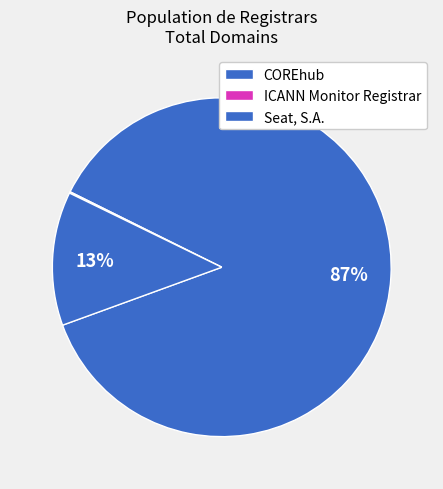

What is the total percentage of Seat, S.A. and COREhub?

99.9%